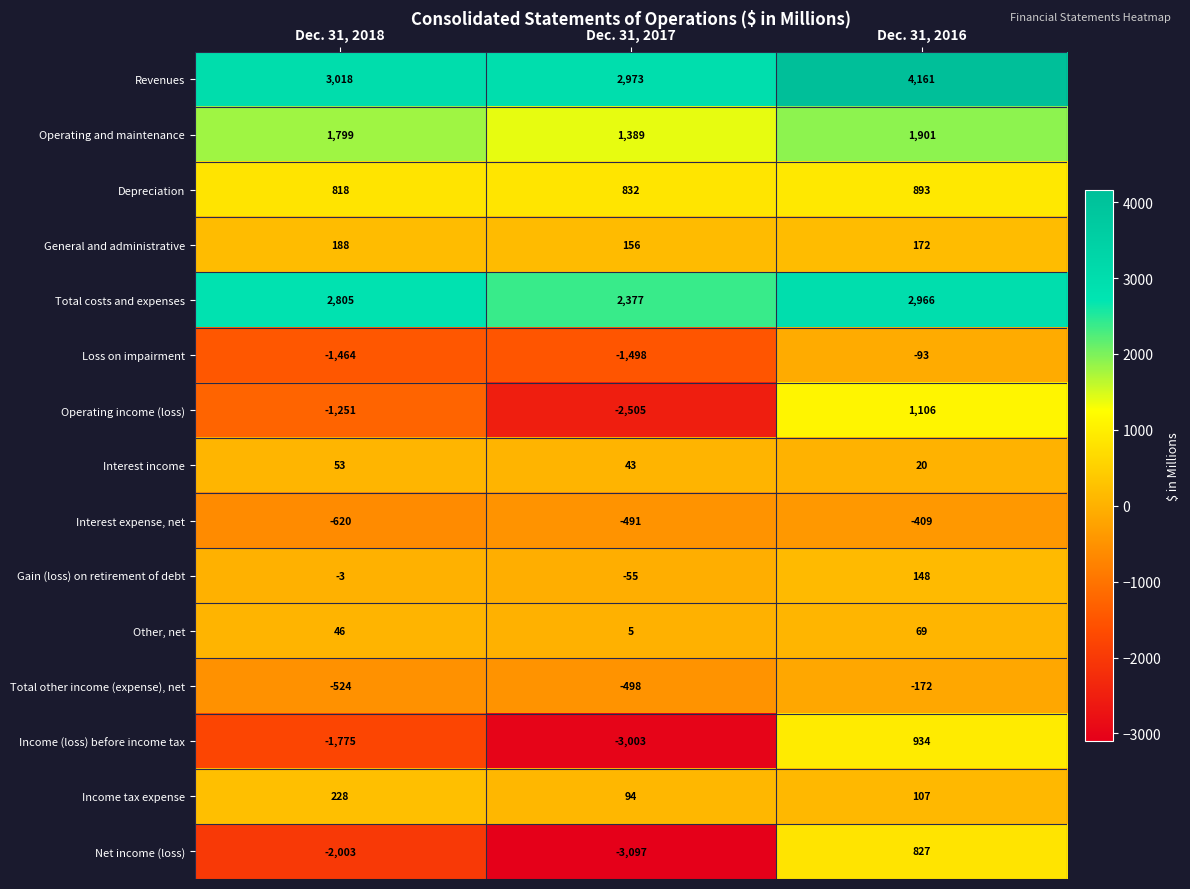

At which label does Loss on impairment first exceed -1464?

Dec. 31, 2016